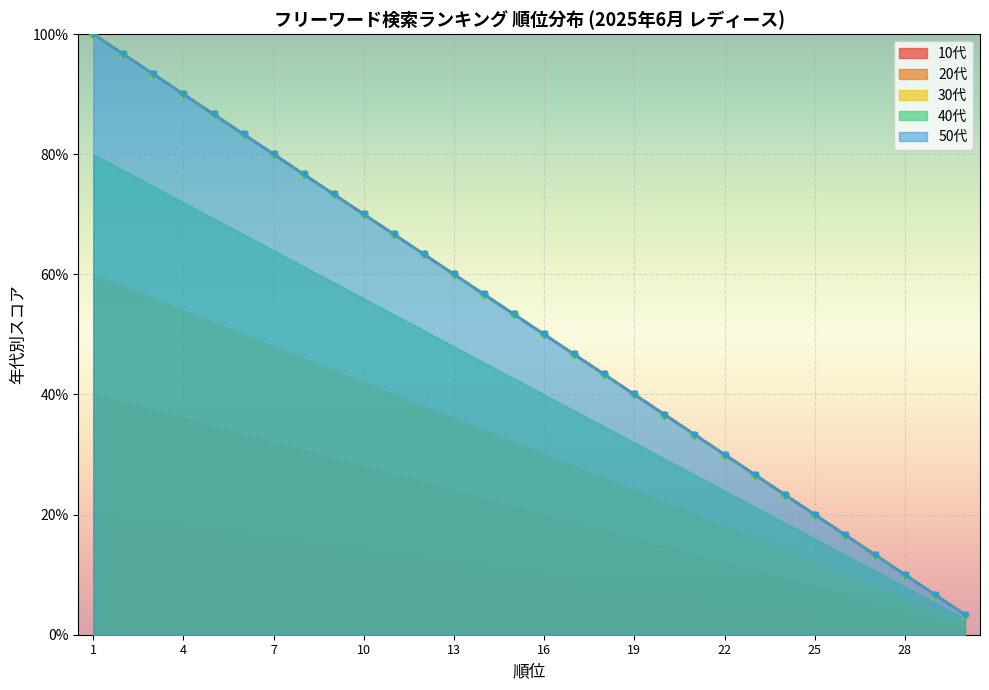

True or false: 10代 and 30代 cross at least once.

False